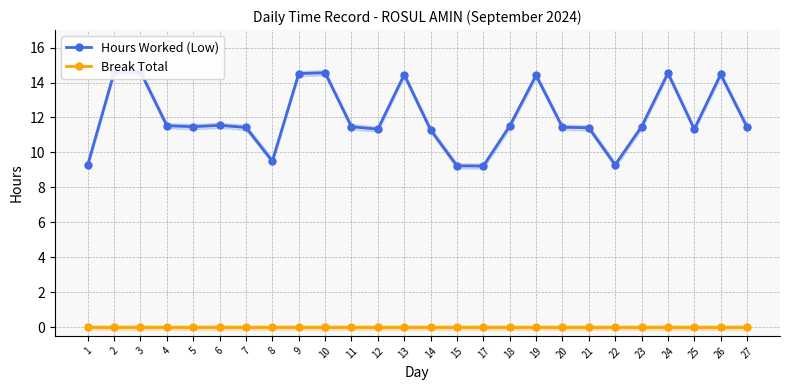

Is it true that Hours Worked (Low) equals 11.3 at 25?

True